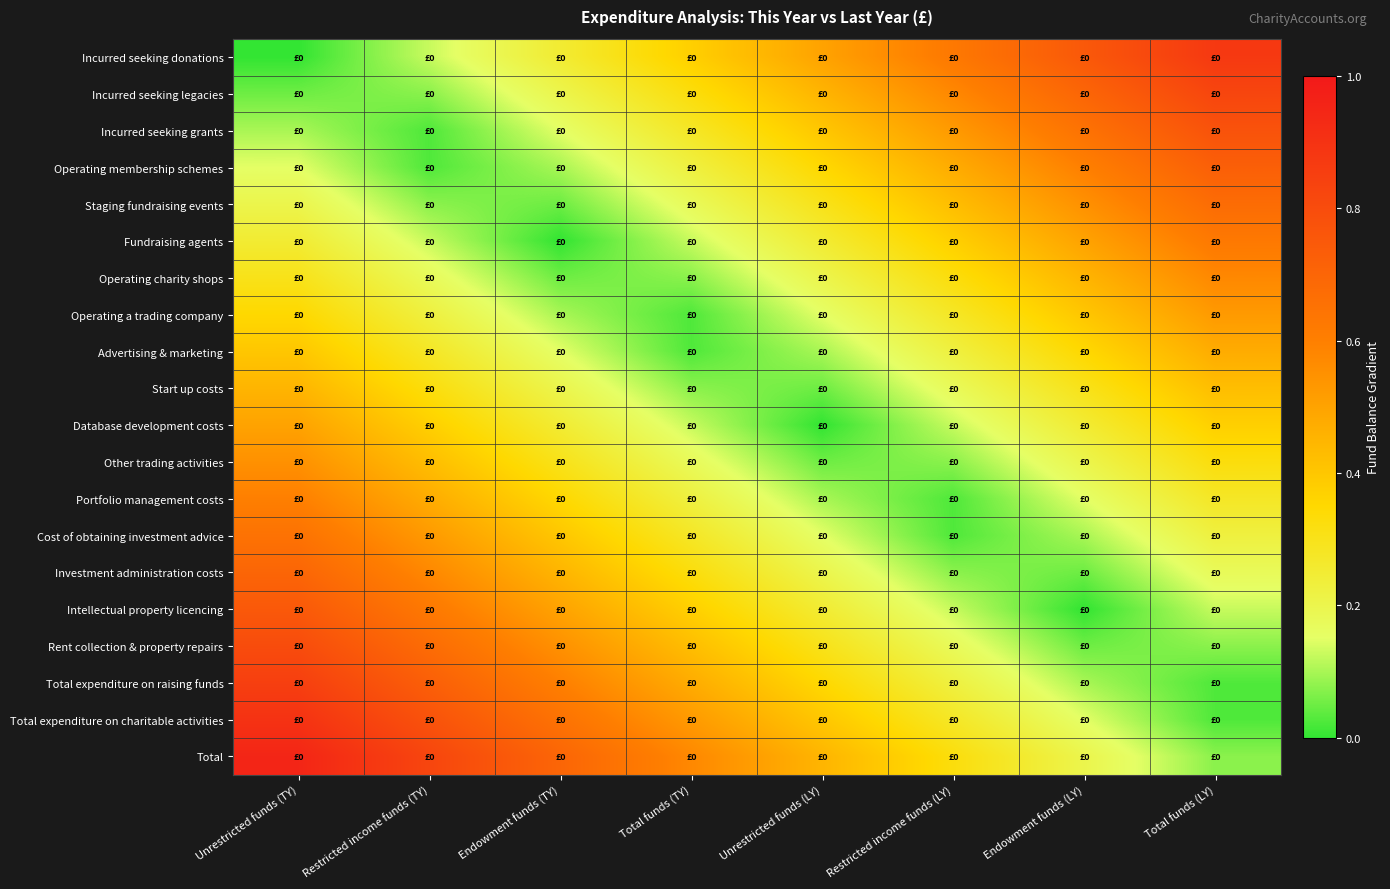

Which label corresponds to the largest value in the chart?

Unrestricted funds (TY)